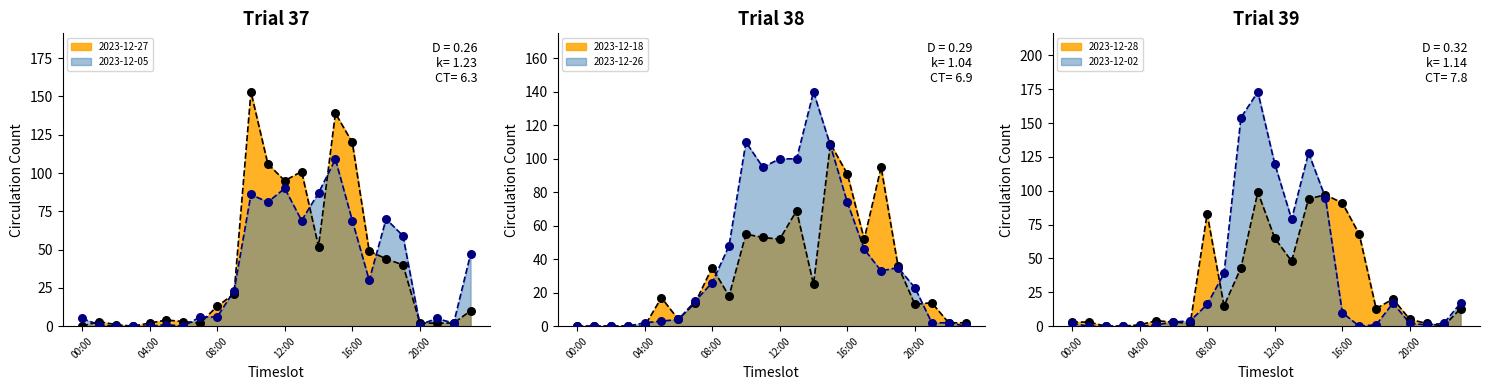

Which series reaches the minimum Y coordinate?

2023-12-27